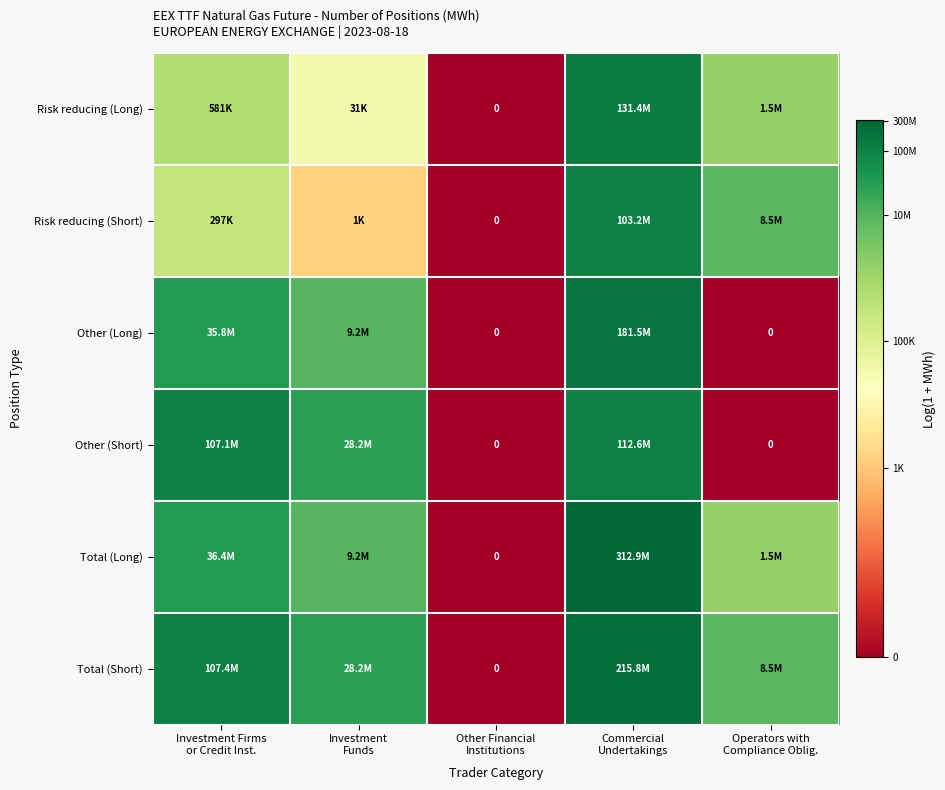

Rank the series by their maximum value, from highest to lowest.

Total (Long), Total (Short), Other (Long), Risk reducing (Long), Other (Short), Risk reducing (Short)